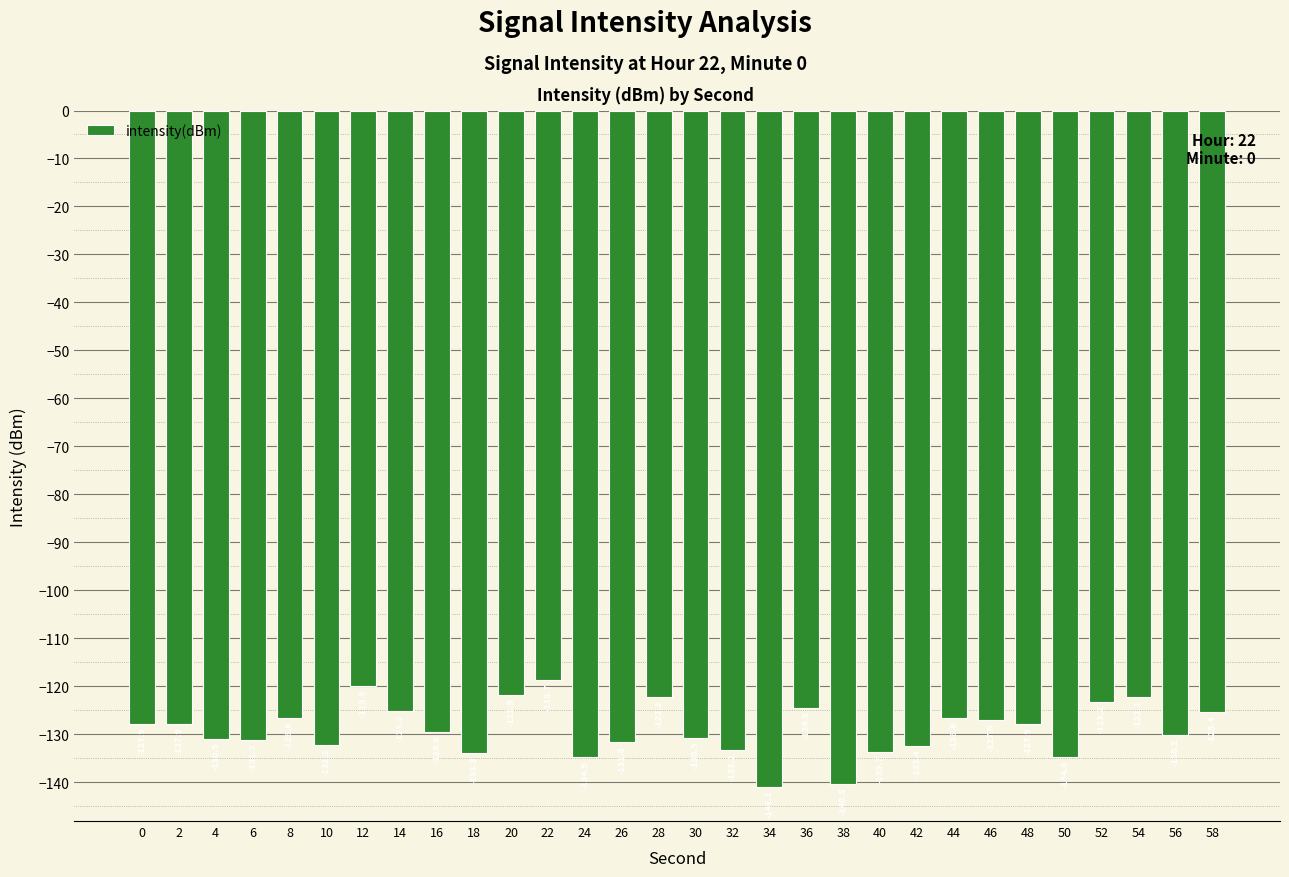

Is it true that the value at 28 is -179.2?

False